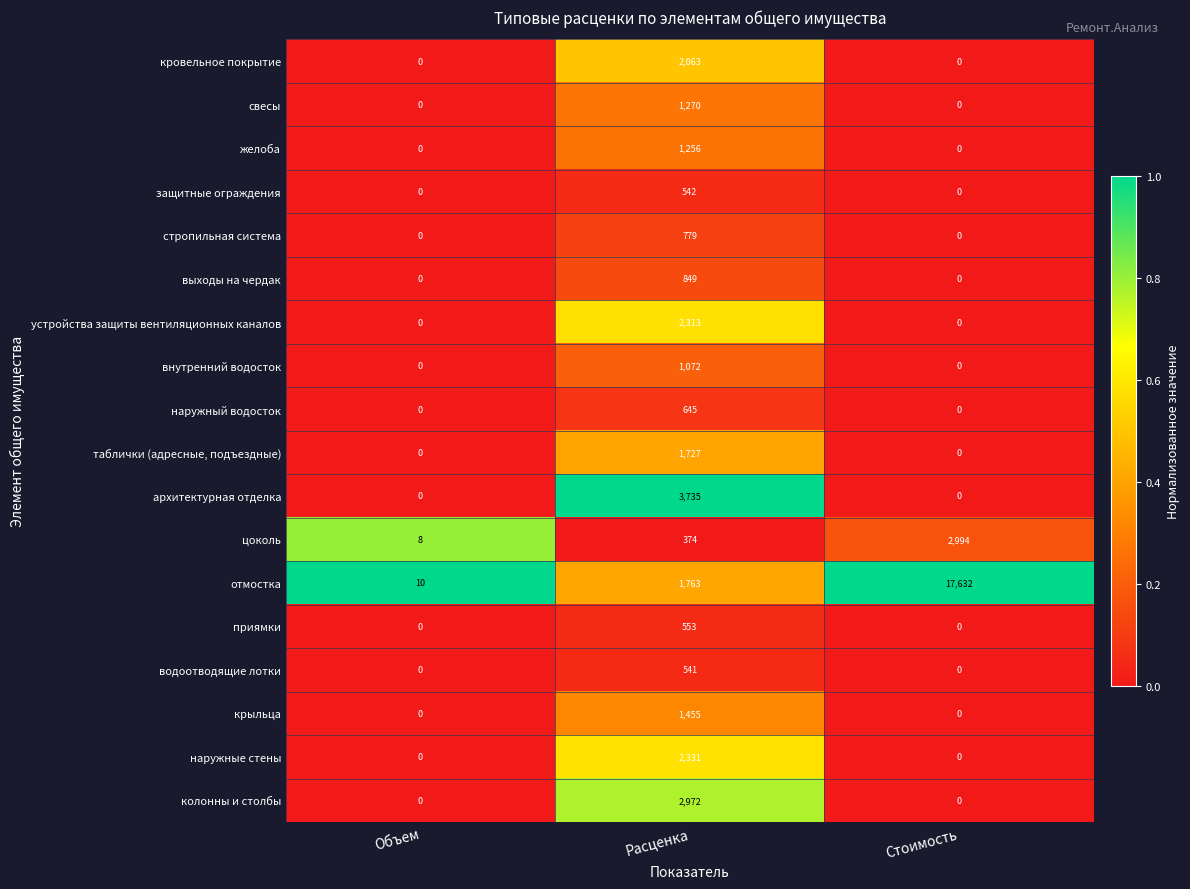

Rank the series by their maximum value, from lowest to highest.

водоотводящие лотки, защитные ограждения, приямки, наружный водосток, стропильная система, выходы на чердак, внутренний водосток, желоба, свесы, крыльца, таблички (адресные, подъездные), кровельное покрытие, устройства защиты вентиляционных каналов, наружные стены, колонны и столбы, цоколь, архитектурная отделка, отмостка